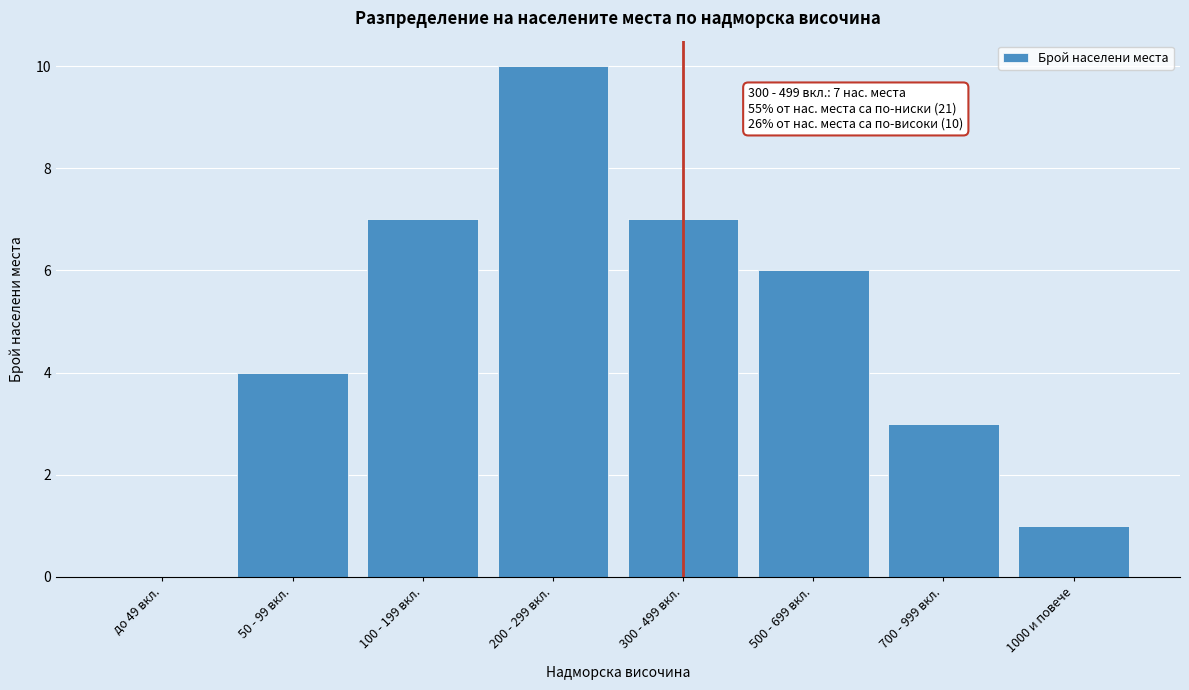

Reading left to right, extract all data points from this chart.

до 49 вкл.=0	50 - 99 вкл.=4	100 - 199 вкл.=7	200 - 299 вкл.=10	300 - 499 вкл.=7	500 - 699 вкл.=6	700 - 999 вкл.=3	1000 и повече=1